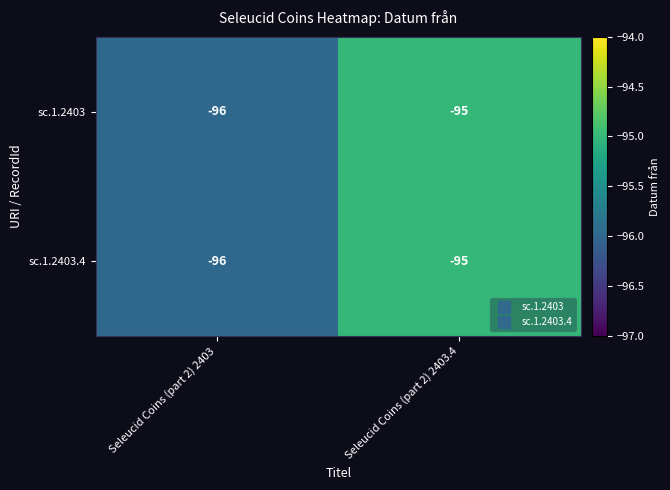

Reading left to right, list all the values displayed in this chart.

sc.1.2403: -96	-95
sc.1.2403.4: -96	-95